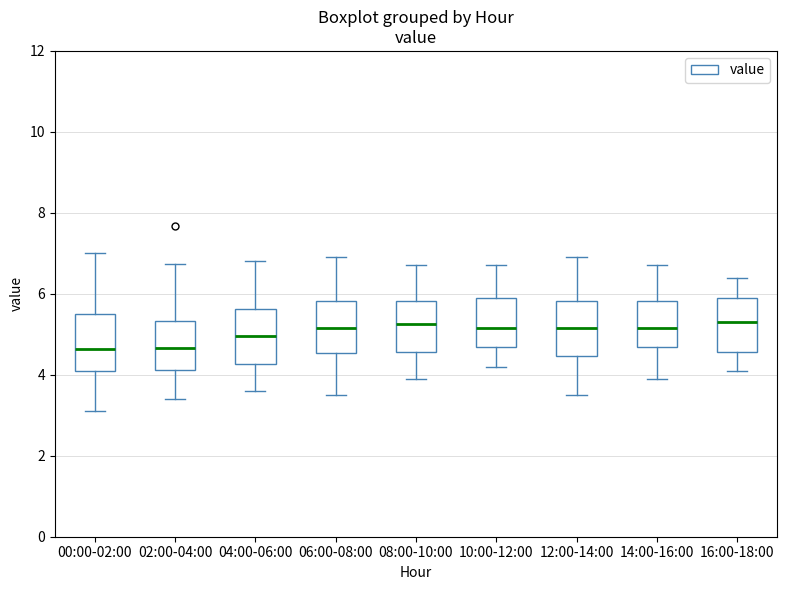

Reading left to right, transcribe this box plot: for each box, give where its median line is, the range the box spans, and where its two whiskers end, as read against the y-axis. The values are not printed on the chart, so give them approximately, as read against the axis.

00:00-02:00: median 4.6, box 4.0 to 5.6, whiskers 3.2 to 7.0
02:00-04:00: median 4.6, box 4.2 to 5.4, whiskers 3.4 to 6.8
04:00-06:00: median 5.0, box 4.2 to 5.6, whiskers 3.6 to 6.8
06:00-08:00: median 5.2, box 4.6 to 5.8, whiskers 3.6 to 7.0
08:00-10:00: median 5.2, box 4.6 to 5.8, whiskers 4.0 to 6.8
10:00-12:00: median 5.2, box 4.6 to 6.0, whiskers 4.2 to 6.8
12:00-14:00: median 5.2, box 4.4 to 5.8, whiskers 3.6 to 7.0
14:00-16:00: median 5.2, box 4.6 to 5.8, whiskers 4.0 to 6.8
16:00-18:00: median 5.4, box 4.6 to 6.0, whiskers 4.2 to 6.4